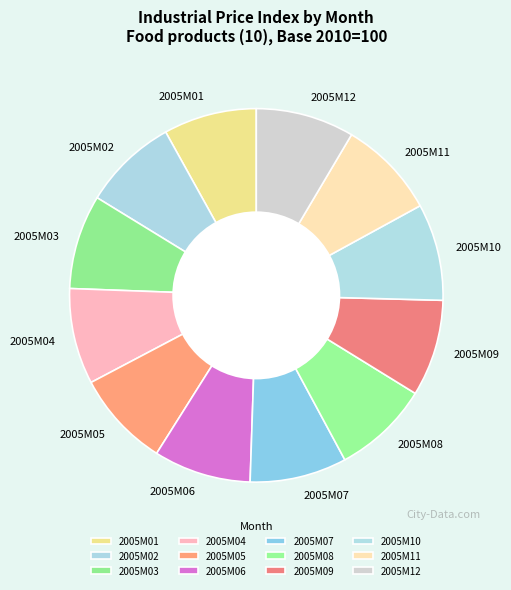

Combined, do 2005M06 and 2005M01 account for over 50%?

No